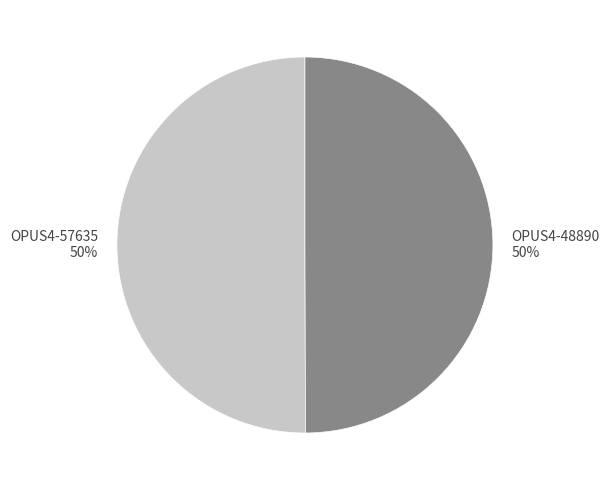

What percentage is the OPUS4-48890 slice, to the nearest percent?

50%